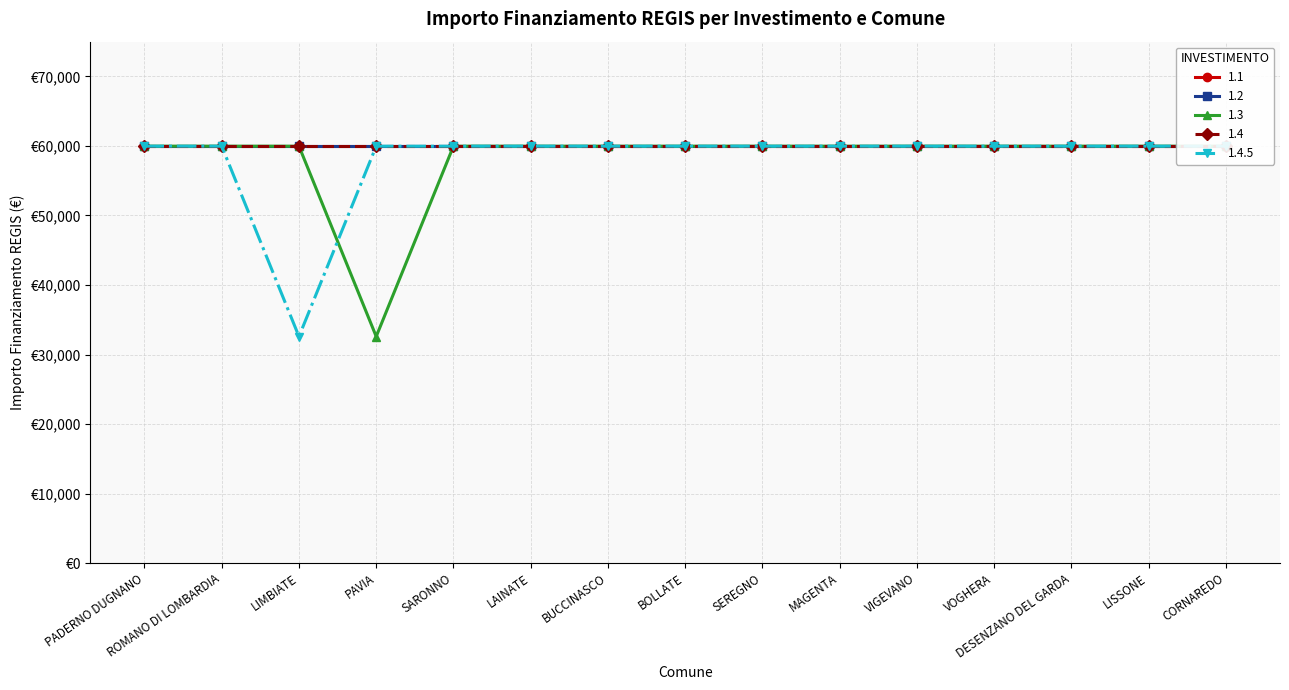

What are all the series names shown in the legend?

1.1, 1.2, 1.3, 1.4, 1.4.5